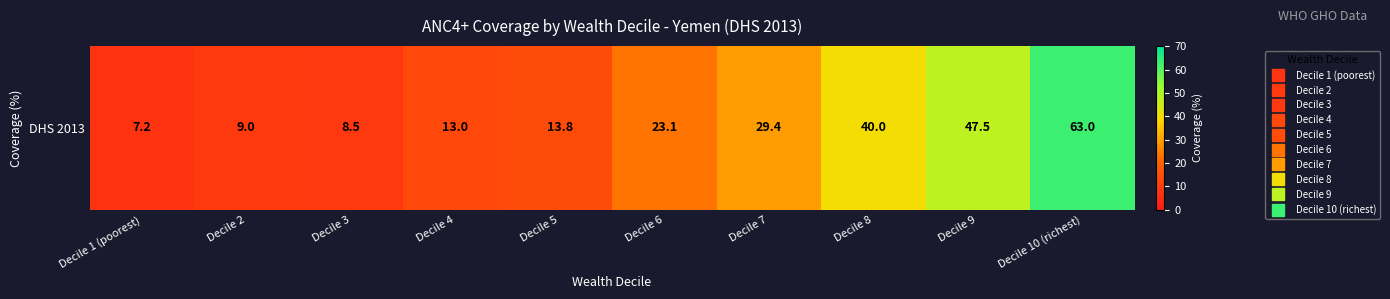

What value does the data have at Decile 2?

9.0